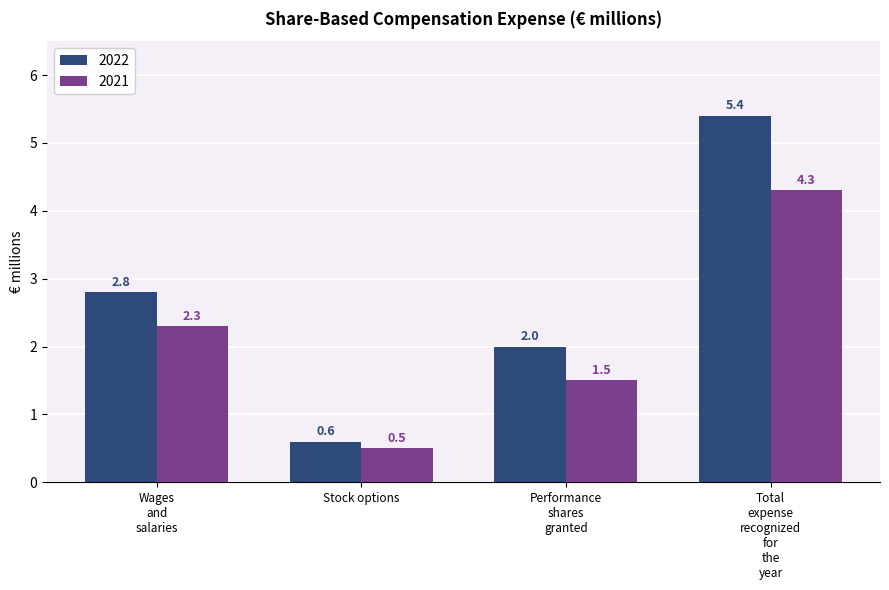

How many categories are shown in the chart?

4